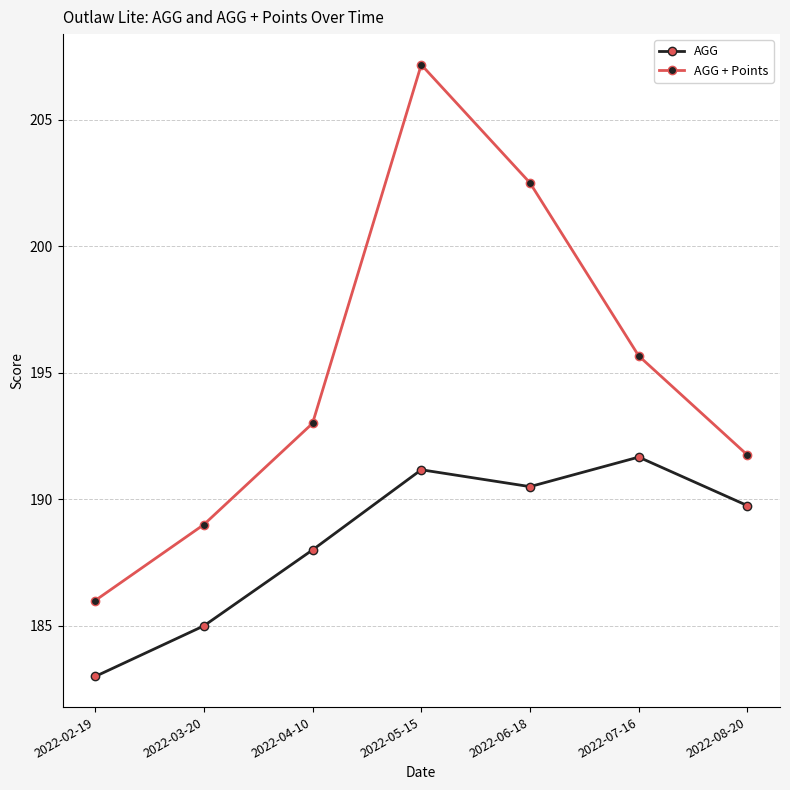

What are all the series names shown in the legend?

AGG, AGG + Points